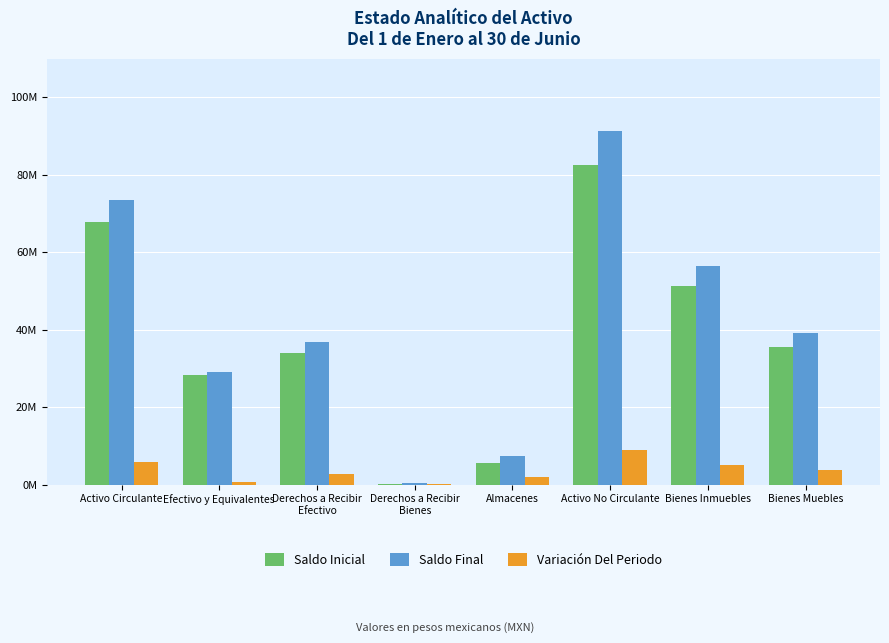

Reading left to right, list all the values displayed in this chart.

Saldo Inicial: 67768356.7	28338565.4	33886355.2	116481.7	5426954.4	82438993.6	51221122.3	35524897.6
Saldo Final: 73570684.9	29100026.3	36717705.3	316809.7	7436143.6	91282984.5	56336280.6	39253730.2
Variación Del Periodo: 5802328.2	761460.9	2831350.1	200328.0	2009189.2	8843990.9	5115158.3	3728832.7